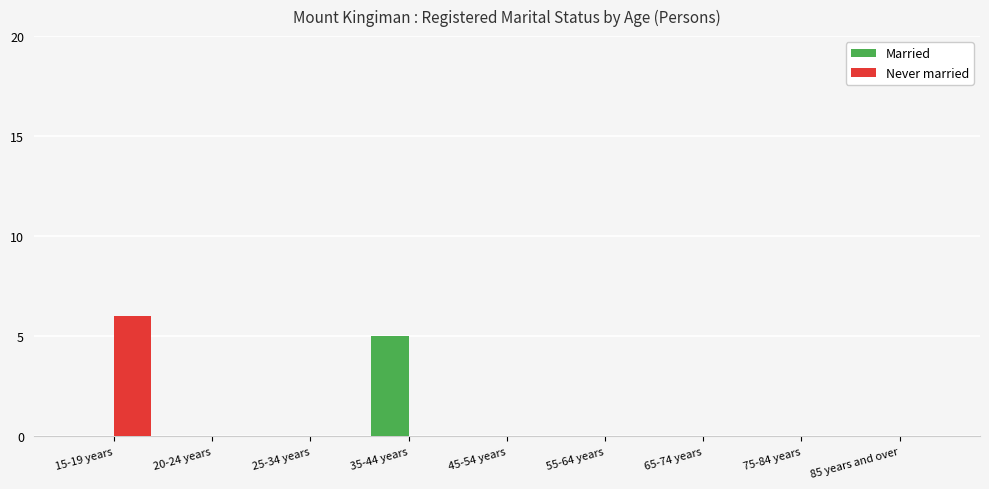

Are the bars horizontal?

No